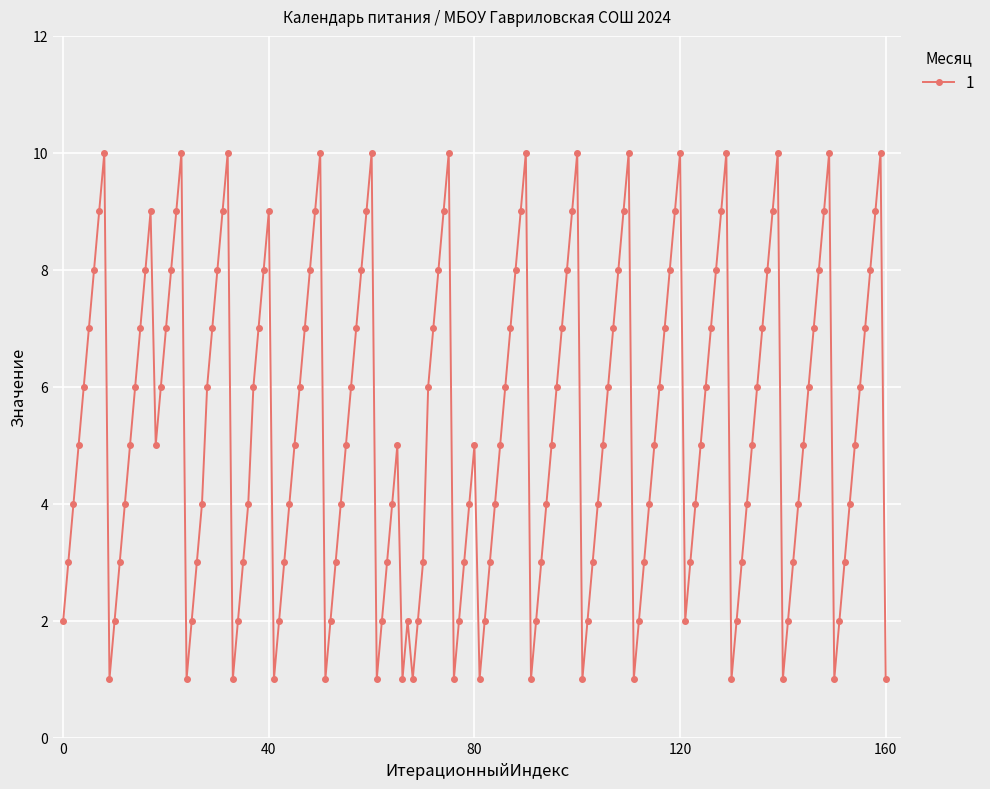

What is the maximum value shown in the chart?

10